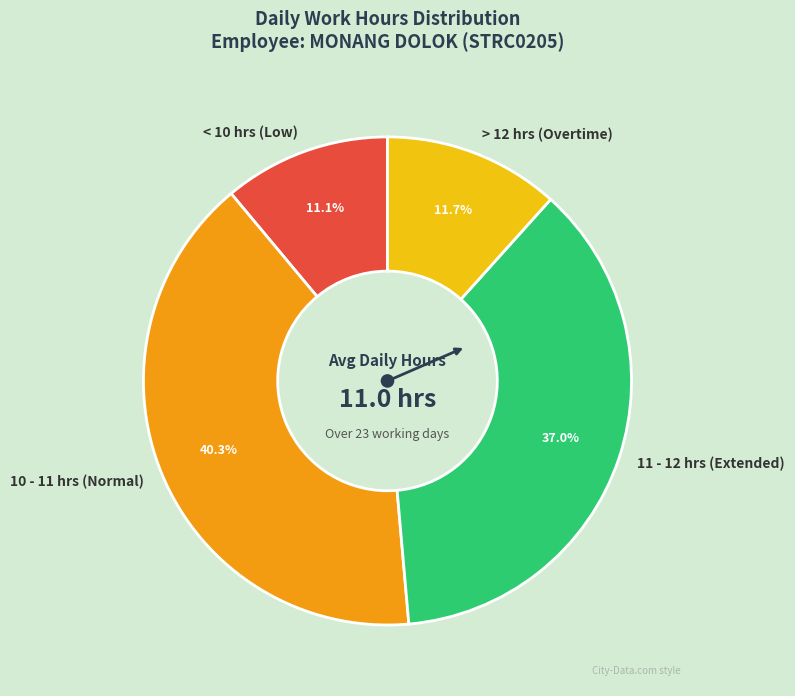

Does > 12 hrs (Overtime) represent more than half of the total?

No